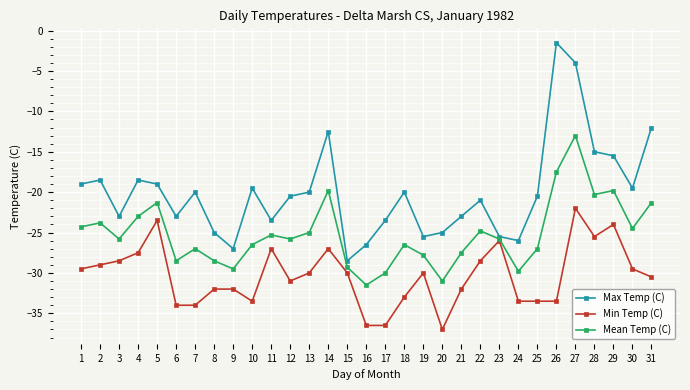

At which label does Mean Temp (C) first exceed -25?

1